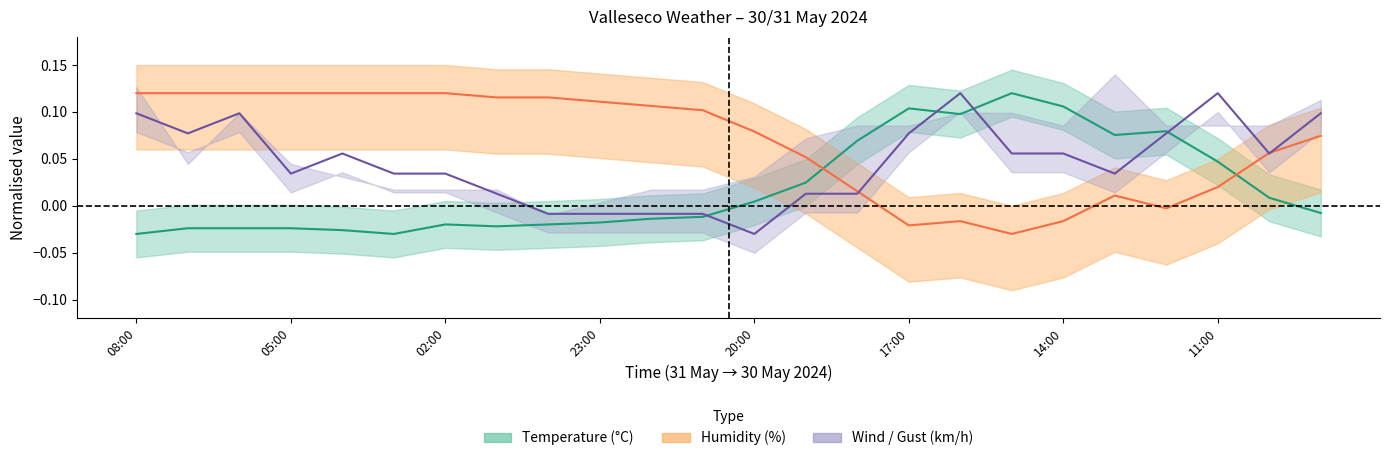

True or false: Wind speed (km/h) has a value of 0.0 at 02:00.

True